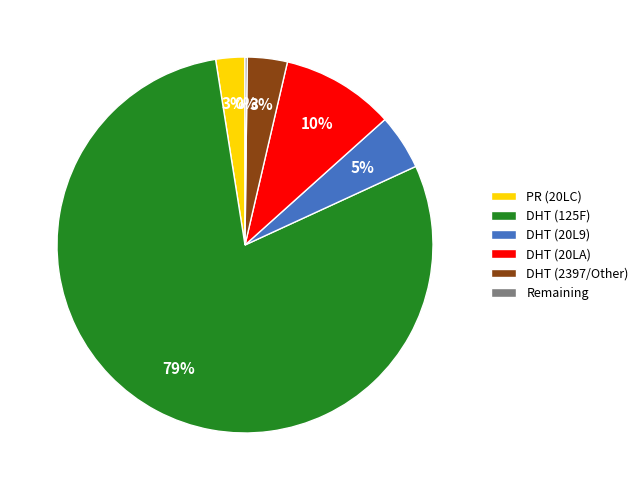

What is the largest slice in the pie chart?

DHT (125F)